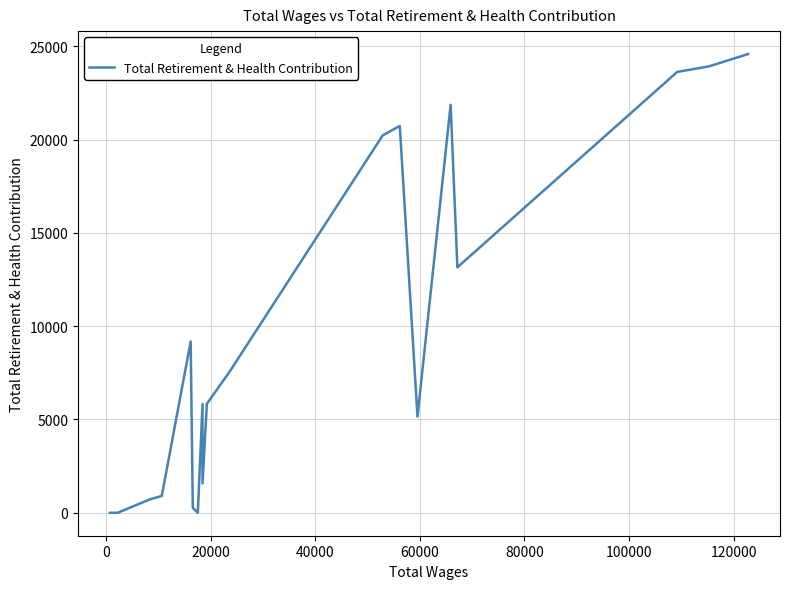

Does the chart have visible grid lines?

Yes